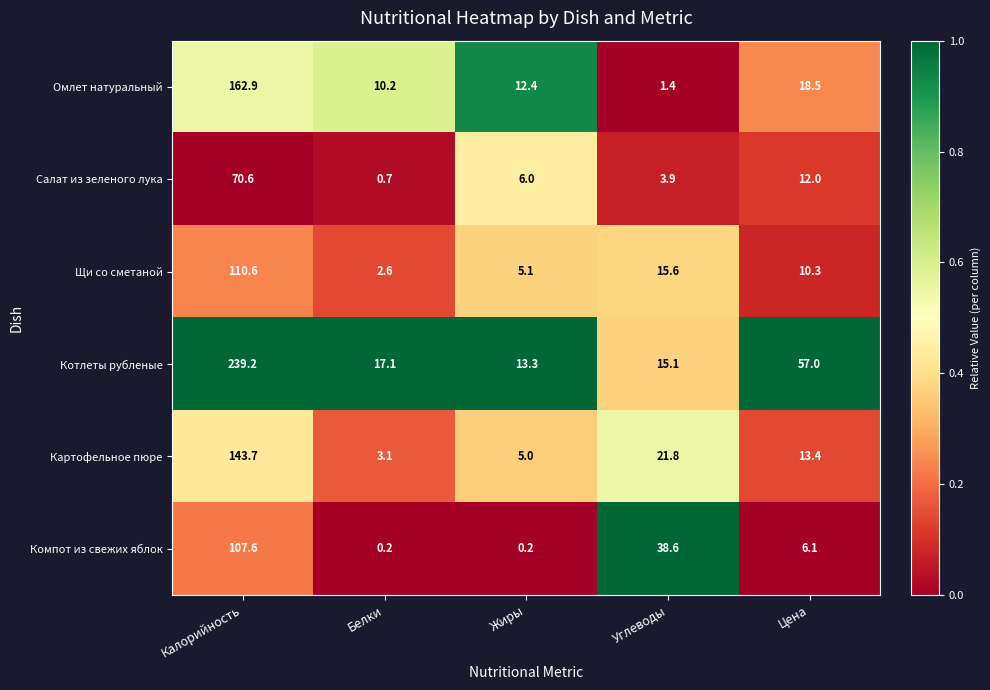

What is the approximate value of Щи со сметаной at Цена?

10.3